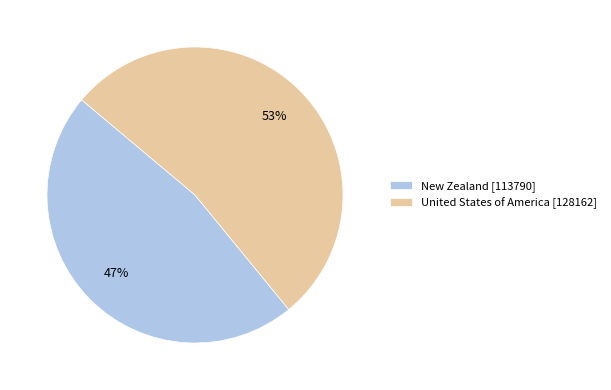

To the nearest percent, what is the difference between the largest and smallest slice percentages?

6%